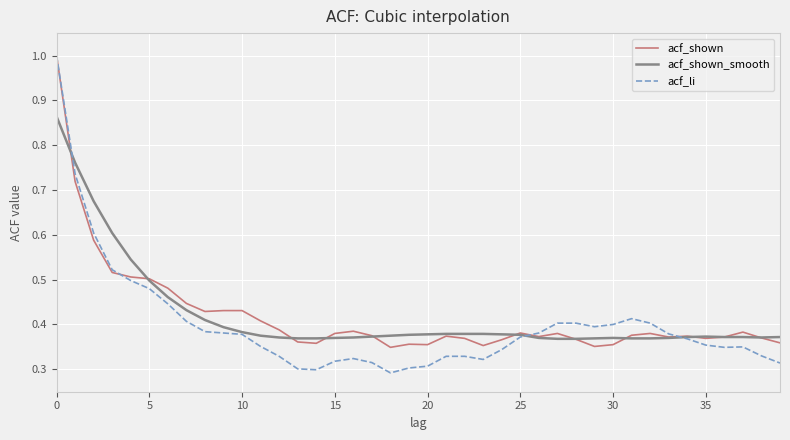

Which series has the widest spread of values?

acf_li